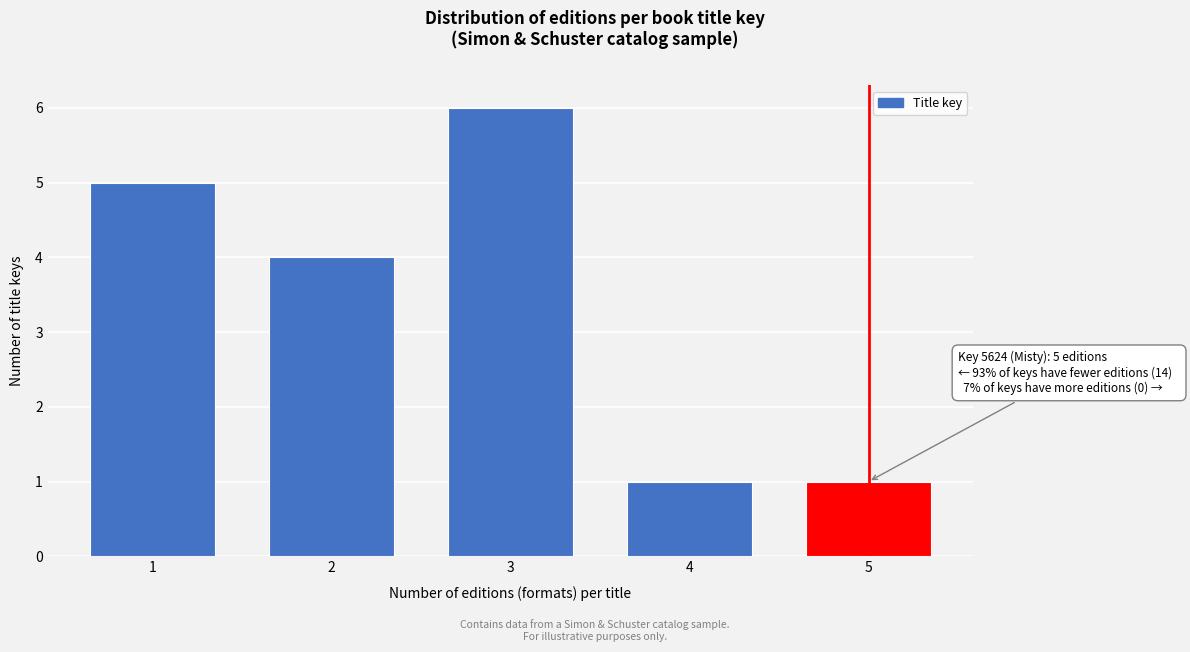

Reading left to right, what are all the values shown in this chart?

5	4	6	1	1